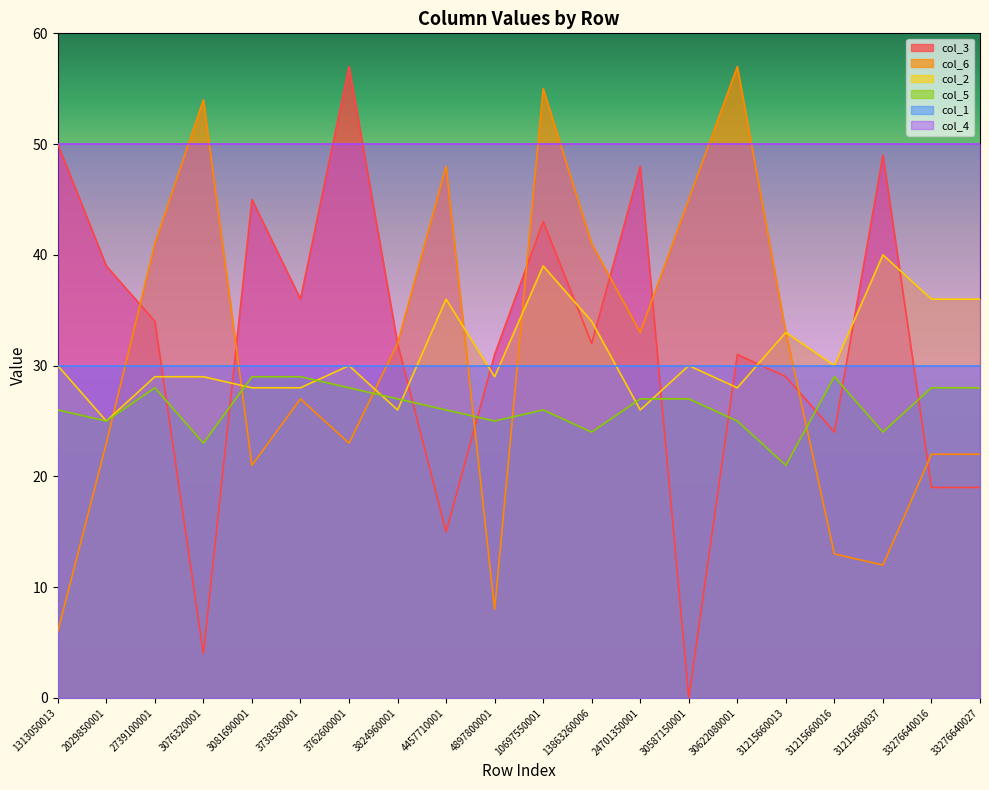

True or false: col_6 has more than 2 points higher than both neighbors.

True